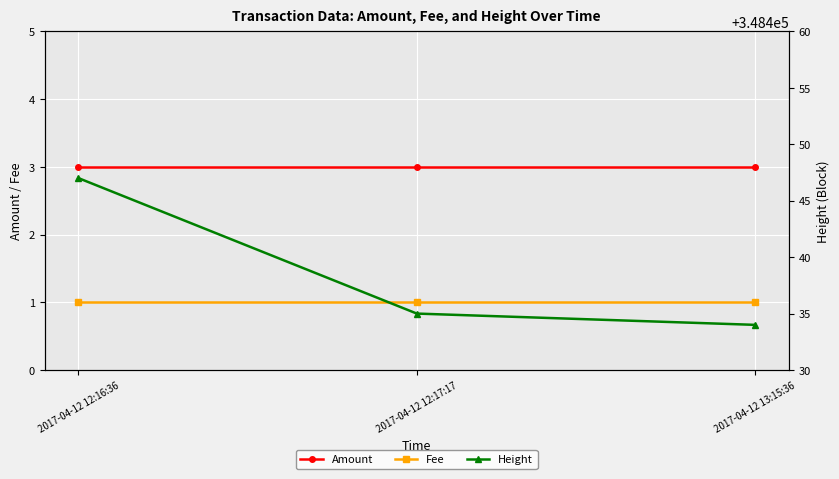

Does the chart display data point markers on the line(s)?

Yes